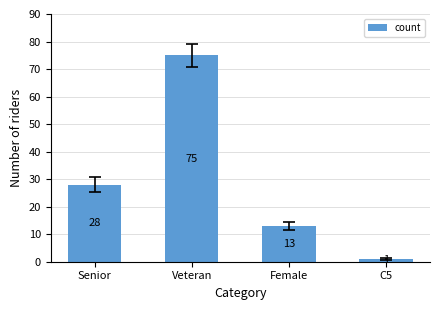

What is the sum of all values?

117